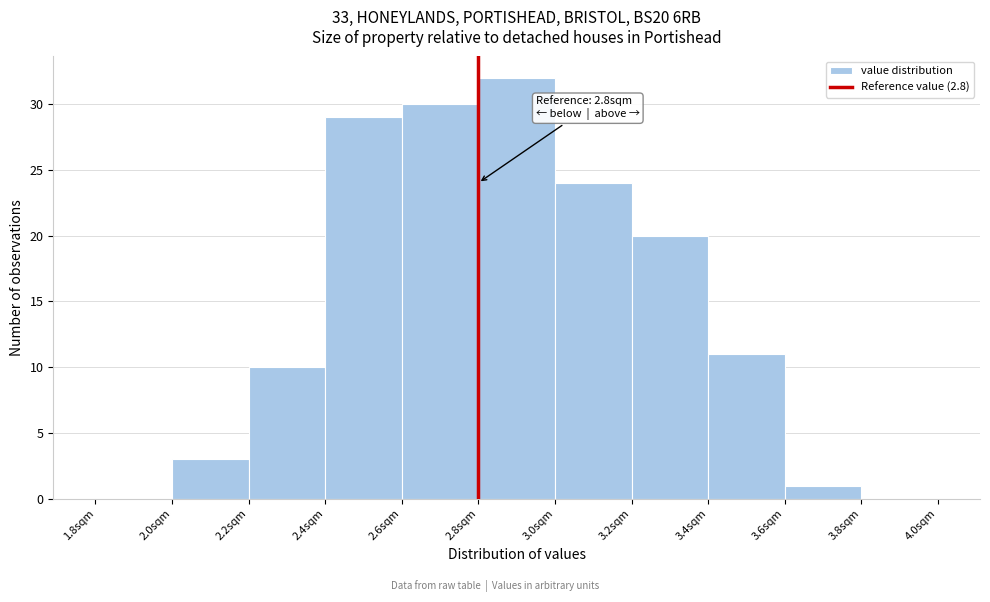

Which range on the x-axis has the tallest bar?

2.8 to 3.0